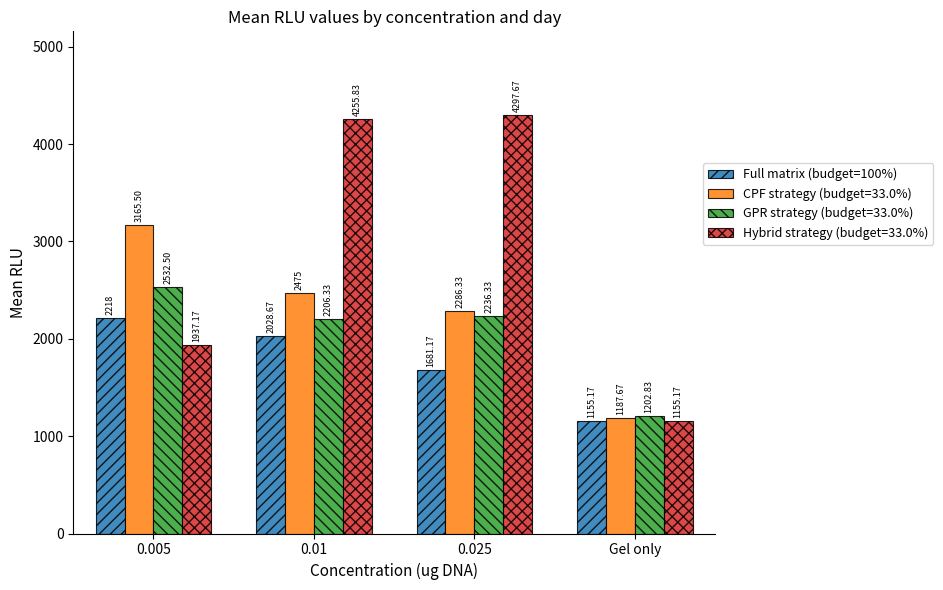

Which category has the lowest value across all series?

Gel only